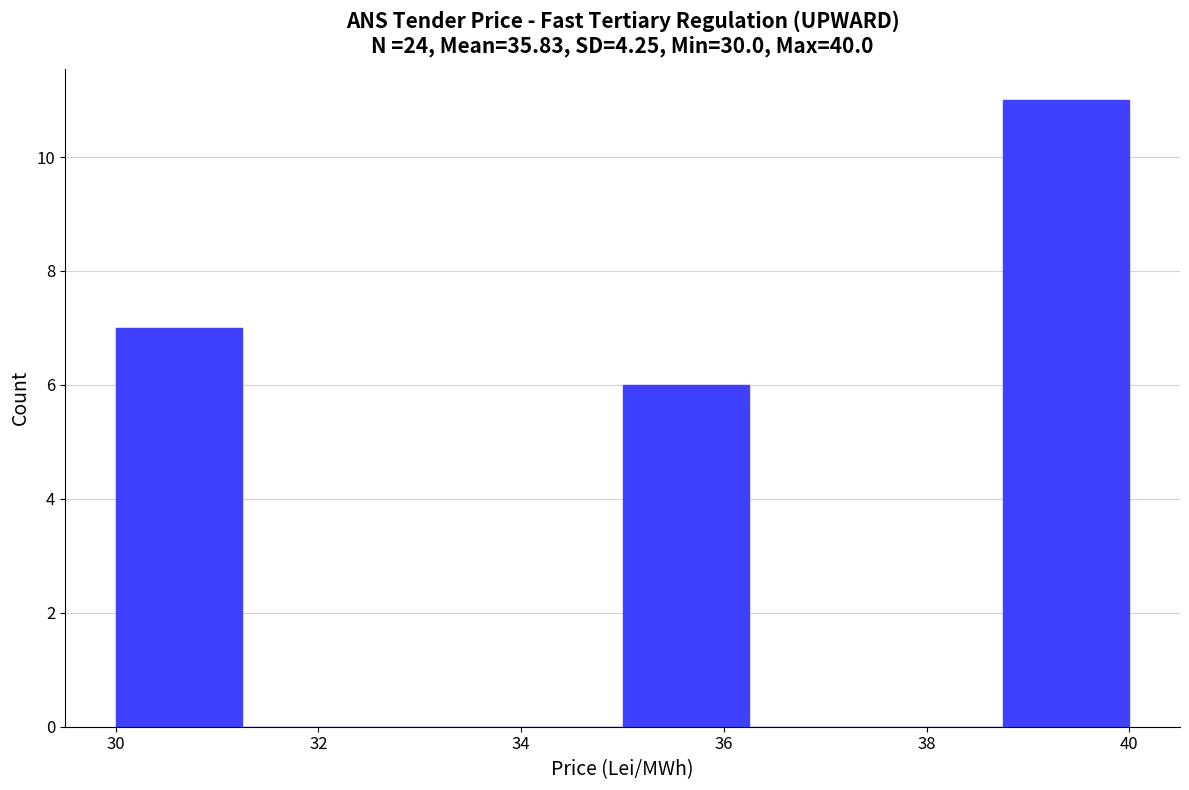

Reading left to right, list every bar in this chart as the range it spans on the x-axis followed by its height. Neither the bar edges nor the heights are printed on the chart, so give them approximately, as read against the axes.

30.00 to 31.25: 7
31.25 to 32.50: 0
32.50 to 33.75: 0
33.75 to 35.00: 0
35.00 to 36.25: 6
36.25 to 37.50: 0
37.50 to 38.75: 0
38.75 to 40.00: 11